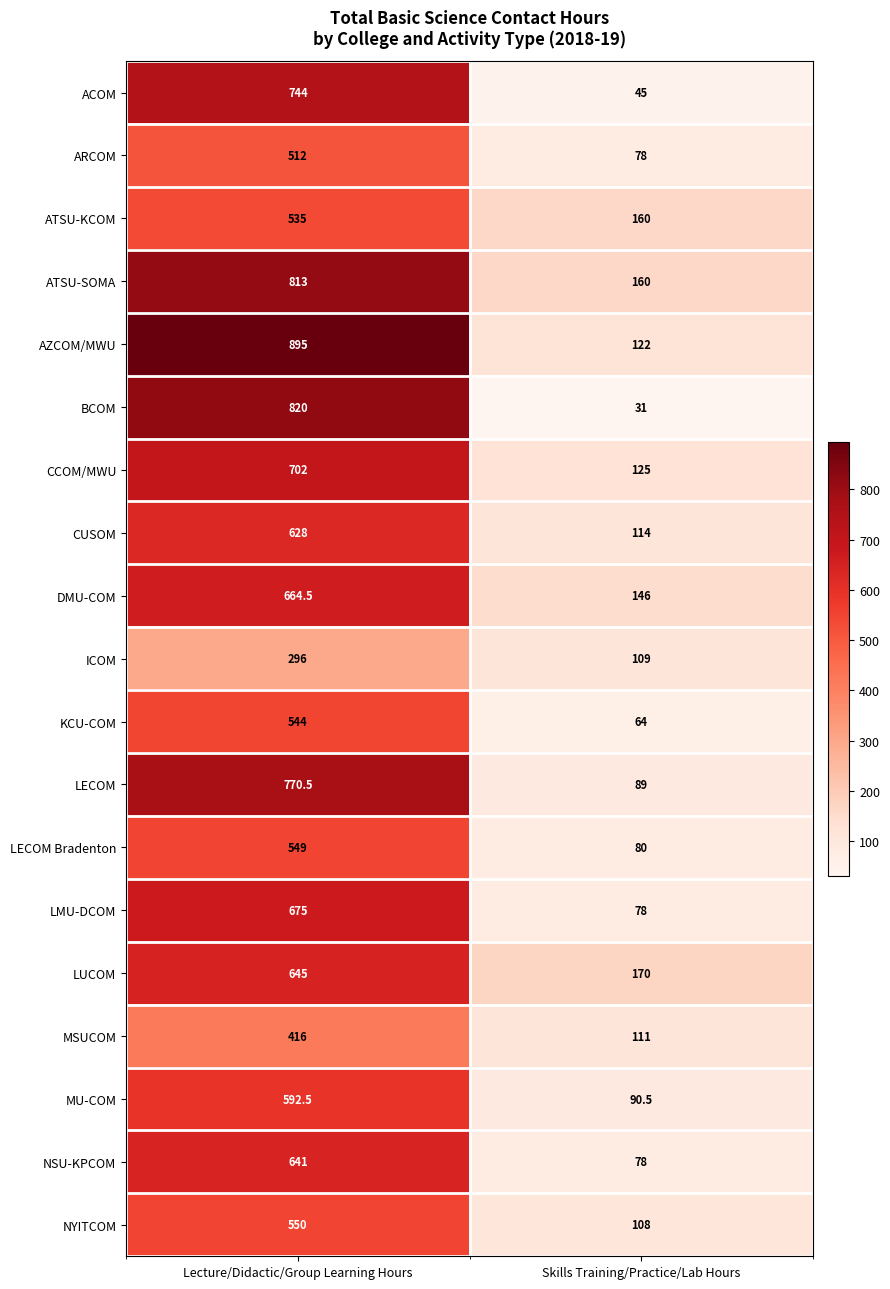

Rank the series by their maximum value, from lowest to highest.

ICOM, MSUCOM, ARCOM, ATSU-KCOM, KCU-COM, LECOM Bradenton, NYITCOM, MU-COM, CUSOM, NSU-KPCOM, LUCOM, DMU-COM, LMU-DCOM, CCOM/MWU, ACOM, LECOM, ATSU-SOMA, BCOM, AZCOM/MWU